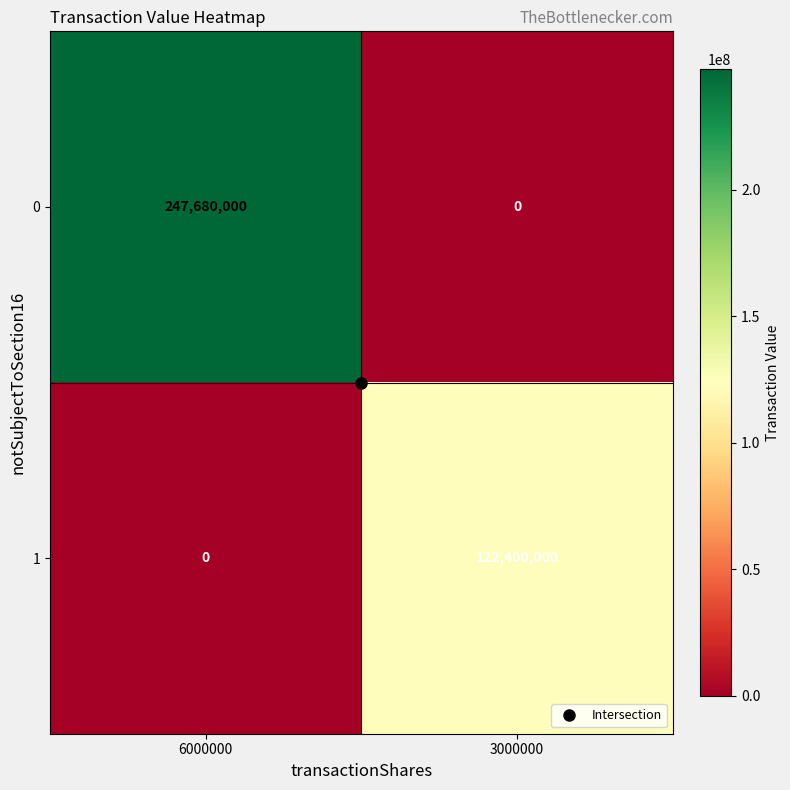

Which series has the largest range (max minus min)?

0